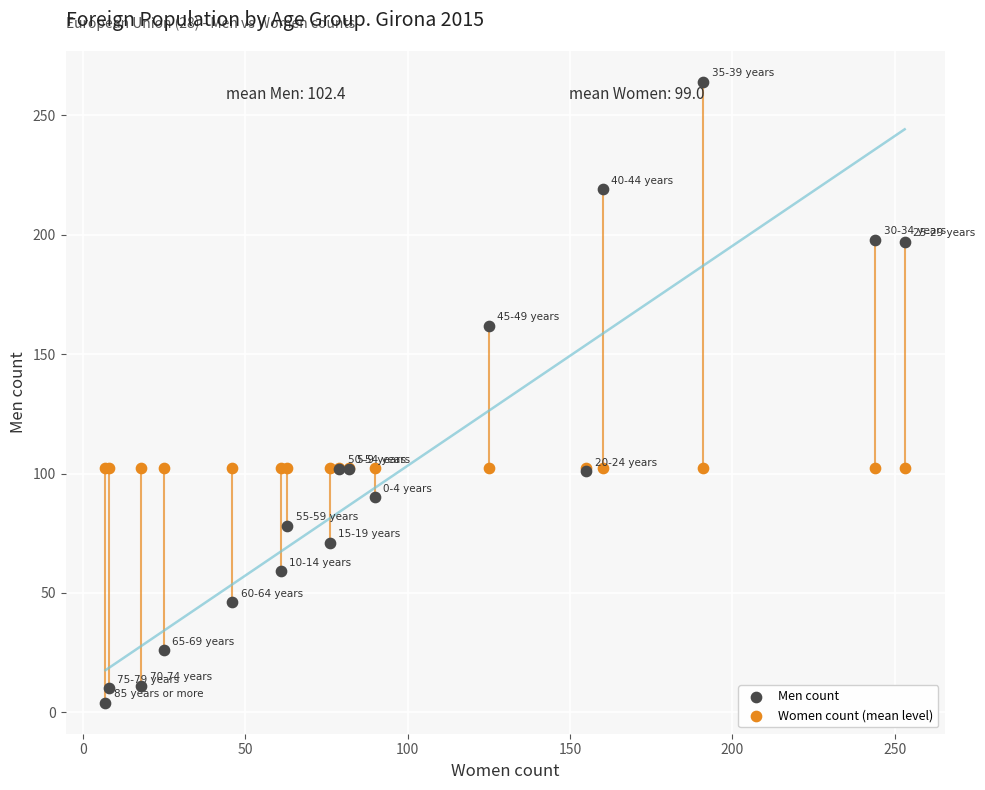

Which series contains the highest Y value?

Men count